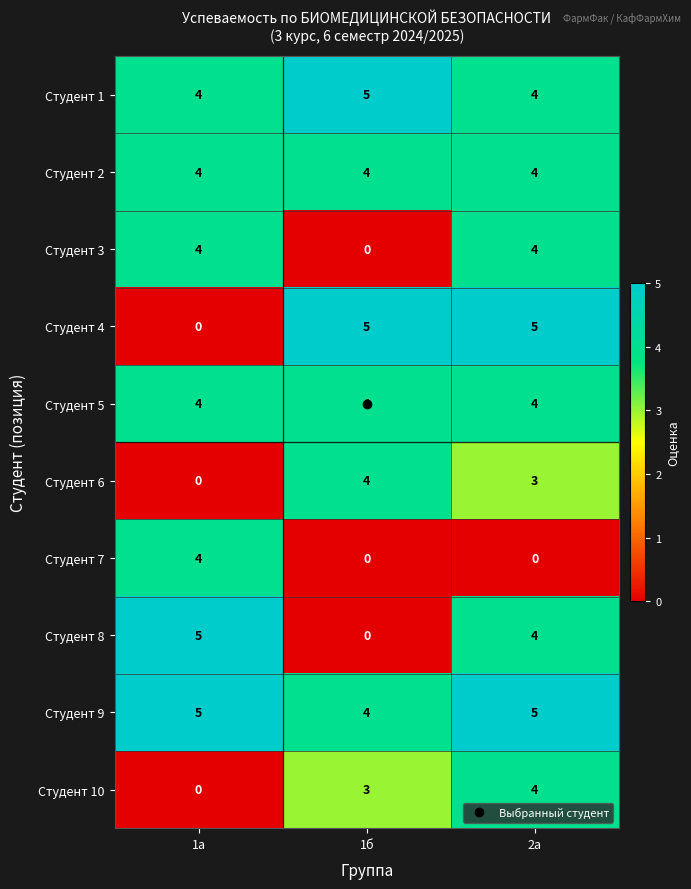

How many data points in Студент 7 are above 0?

1